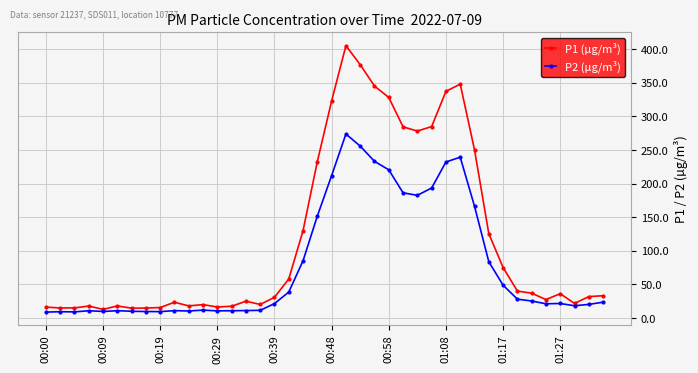

Which series has the largest range (max minus min)?

P1 (µg/m³)